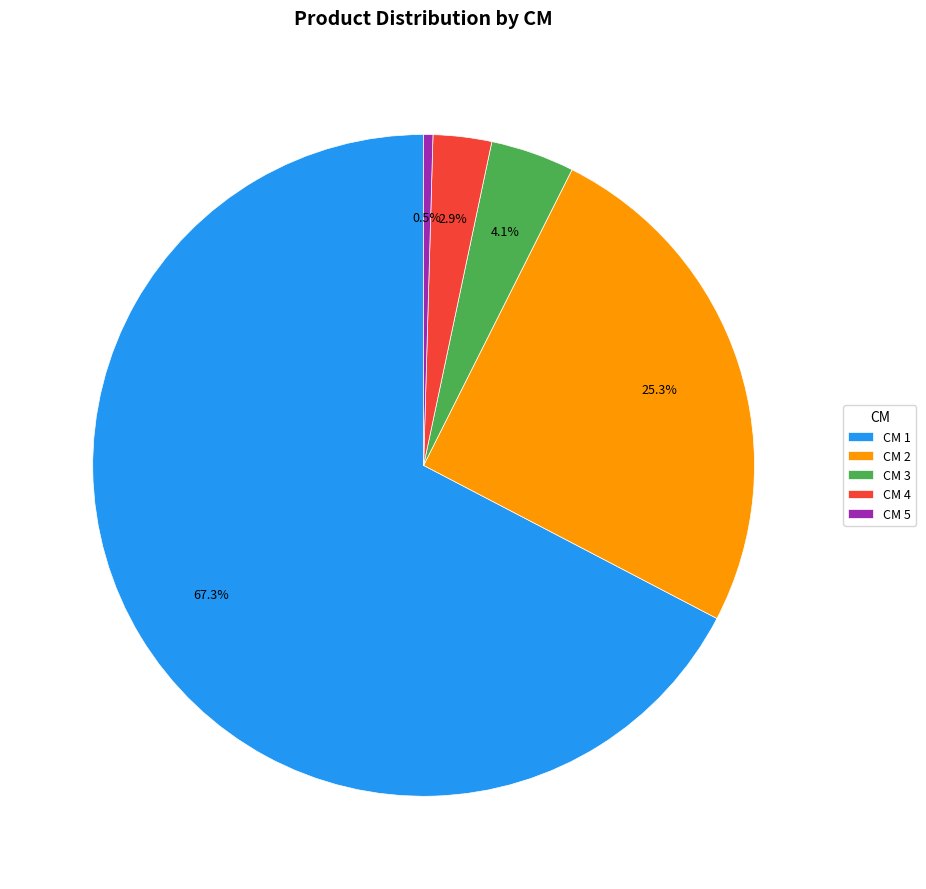

Which category has the smallest portion of the pie?

CM 5